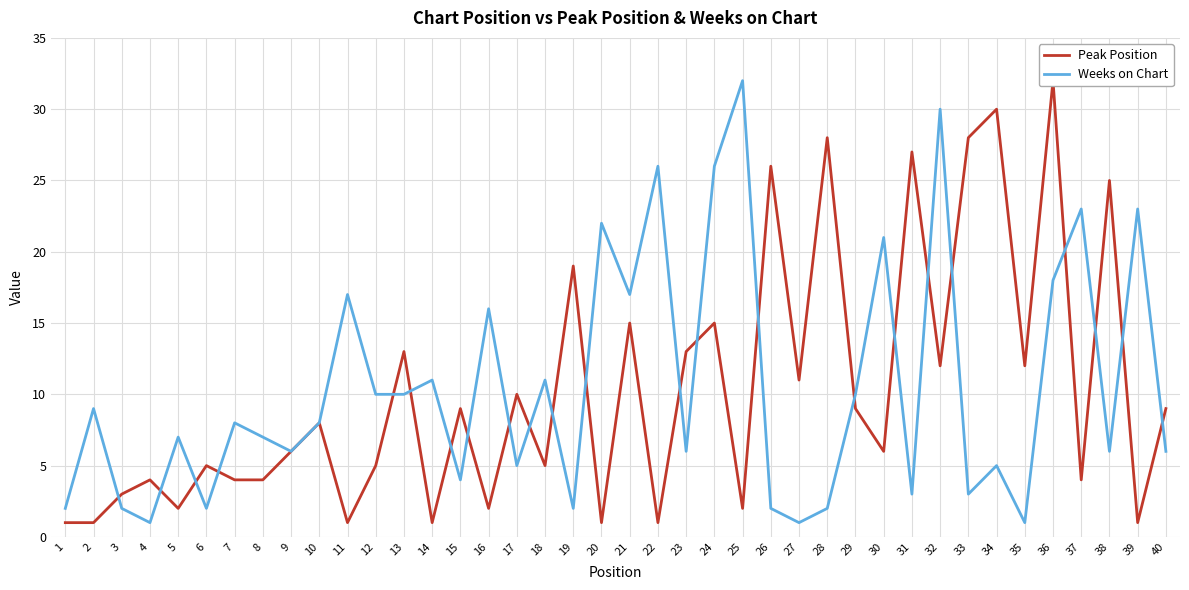

What is the difference between the highest and lowest values at 16?

14